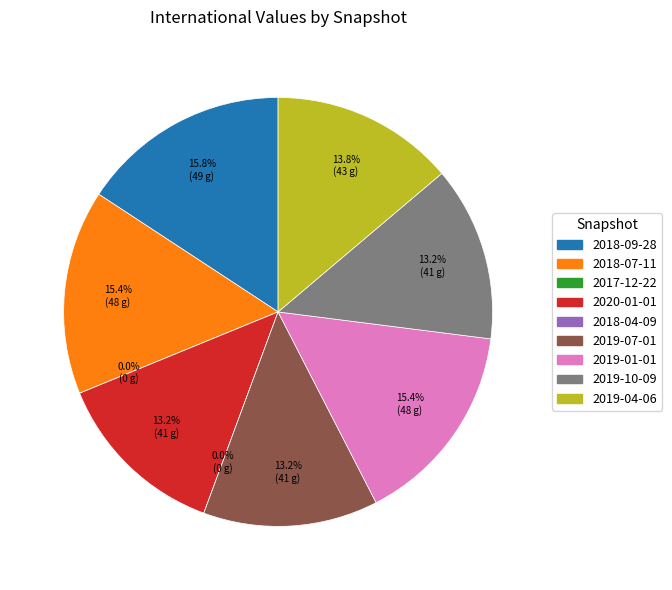

What is the largest slice in the pie chart?

2018-09-28